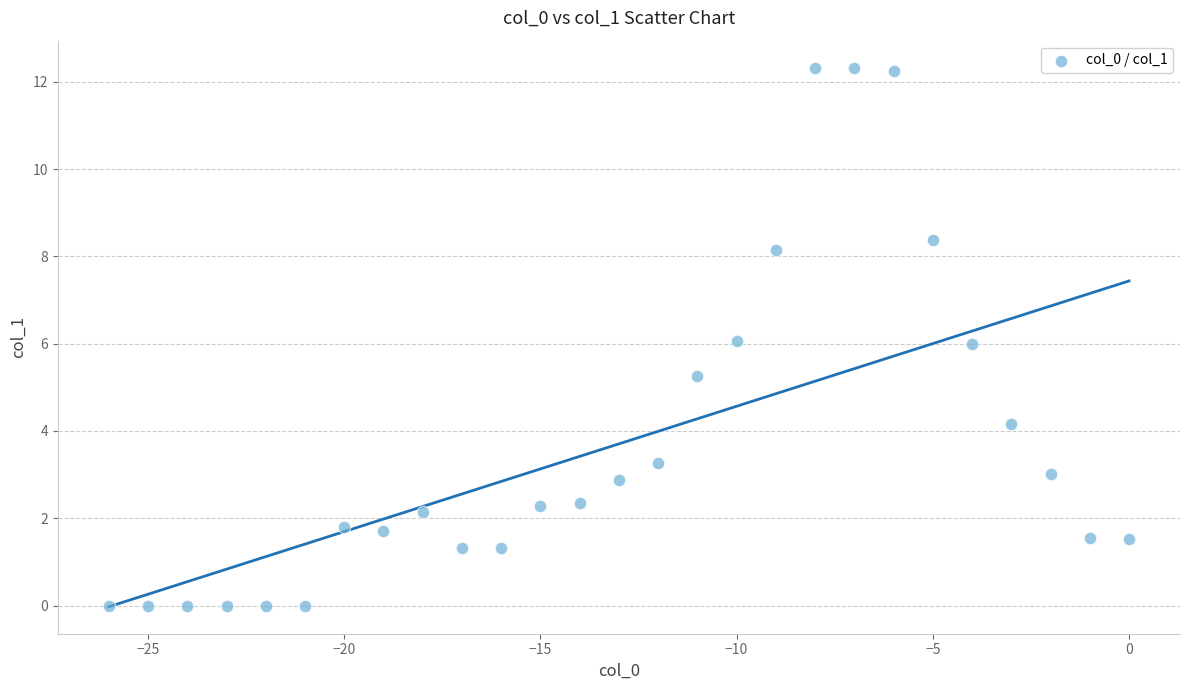

What is the range of Y values (max minus min)?

12.3